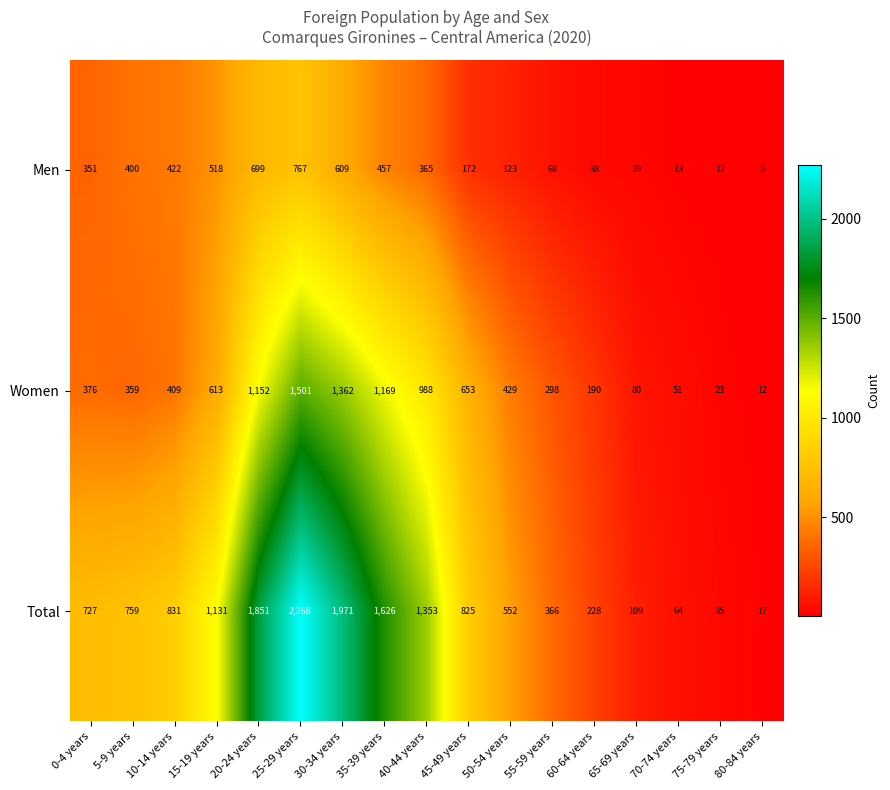

What is the total value across all series at 0-4 years?

1454